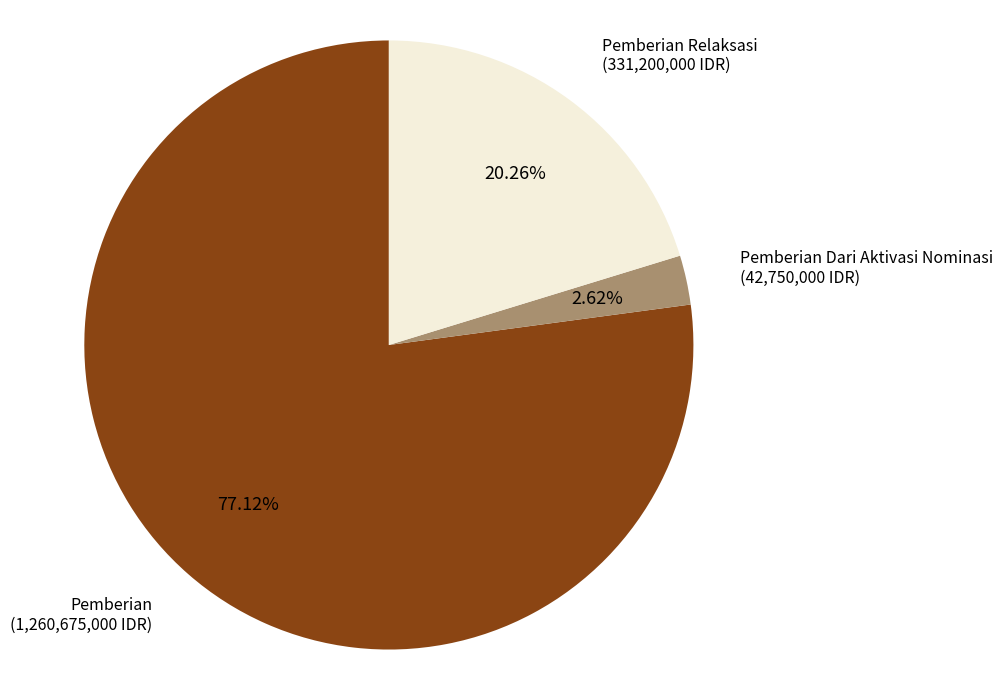

Is there a majority slice in this chart?

Yes